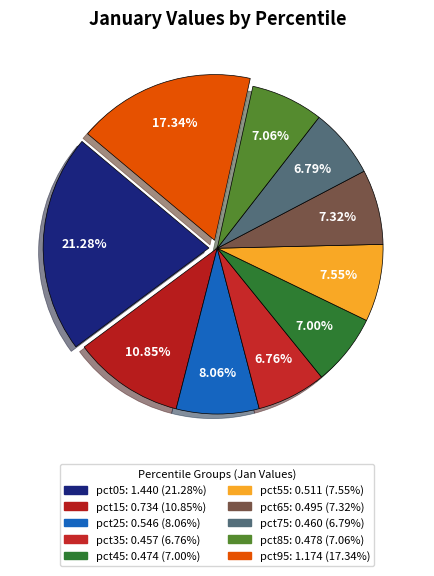

Rank the categories by value from highest to lowest.

pct05, pct95, pct15, pct25, pct55, pct65, pct85, pct45, pct75, pct35